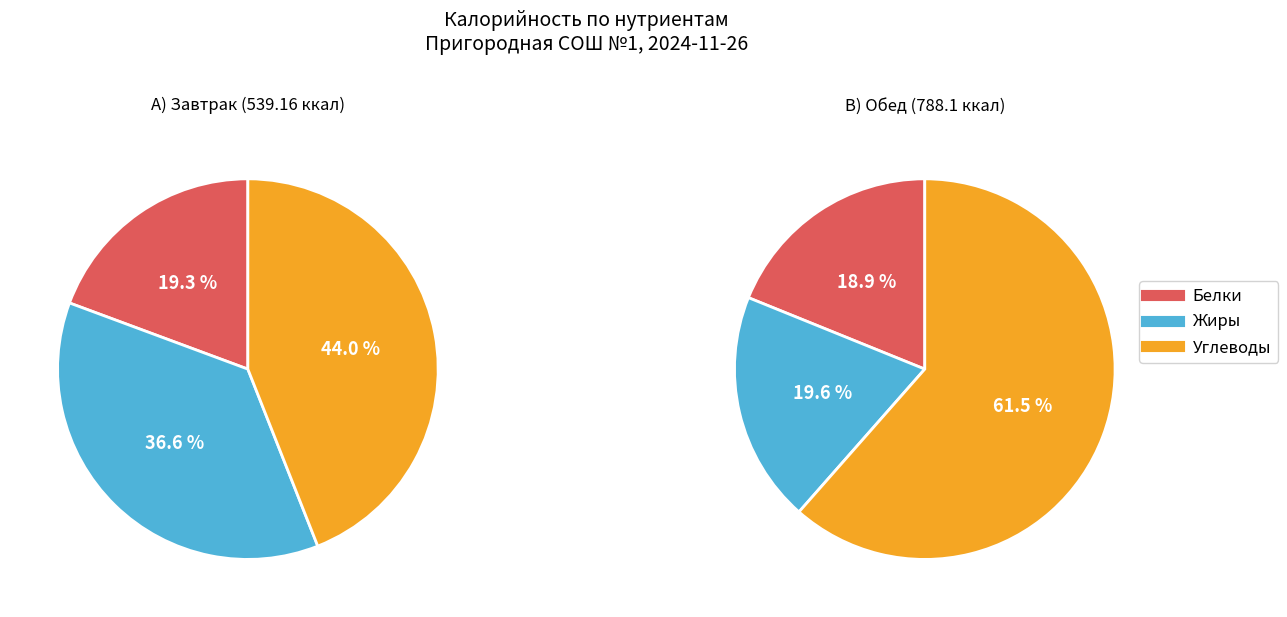

Does any single category account for the majority?

Yes